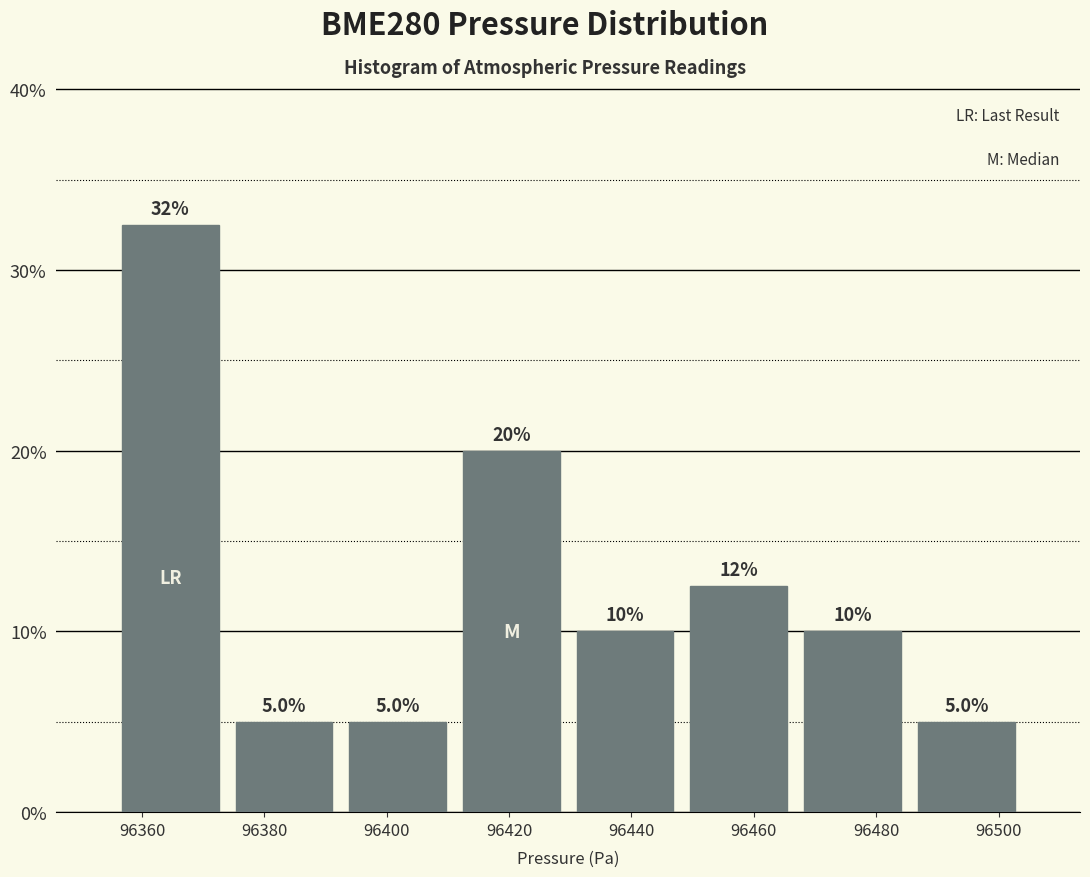

Over which range of the x-axis is the bar tallest?

96356 to 96374